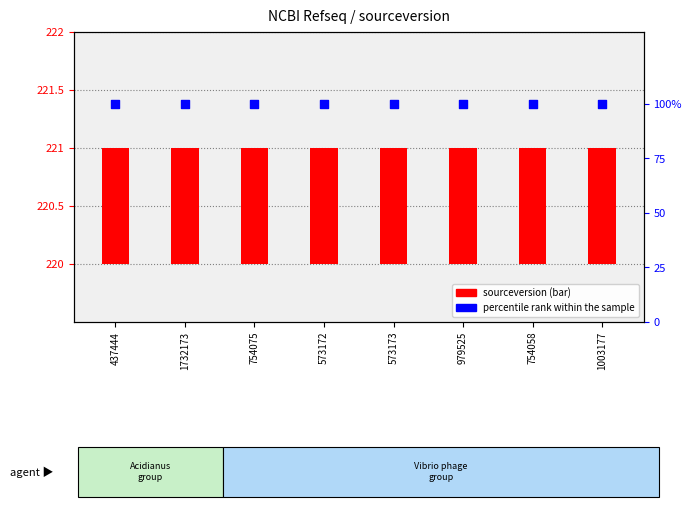

What are all the series names shown in the legend?

sourceversion, percentile rank within the sample